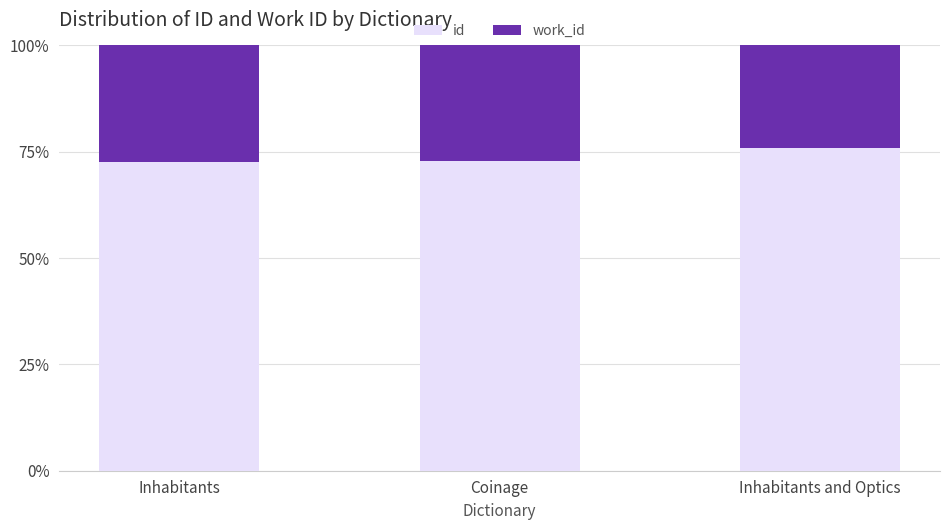

What is the highest value of the id series?

75.8